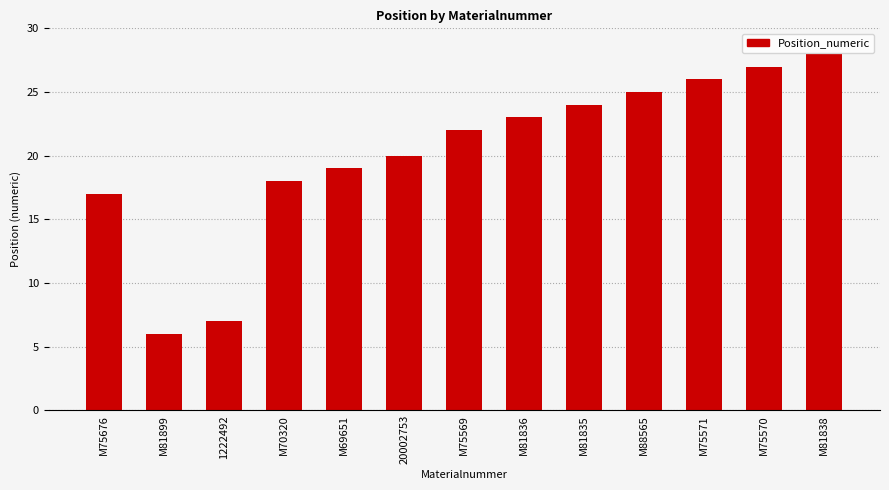

What is the greatest value displayed?

28